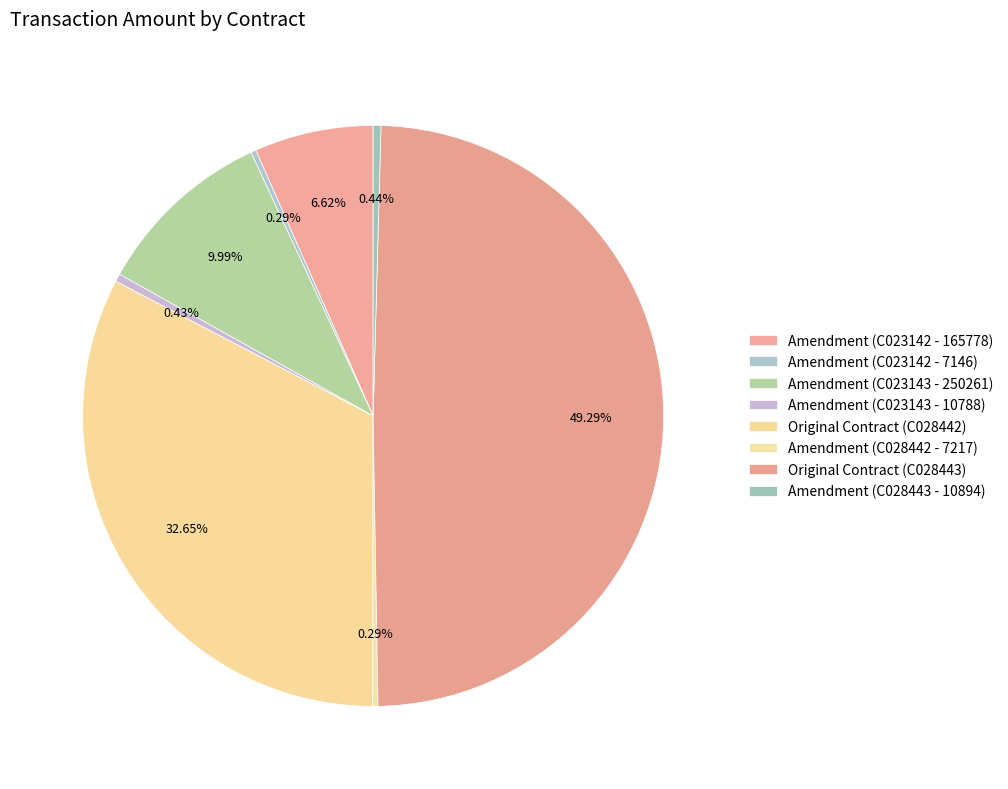

What percentage is the Amendment (C023142 - 165778) slice, to the nearest percent?

7%